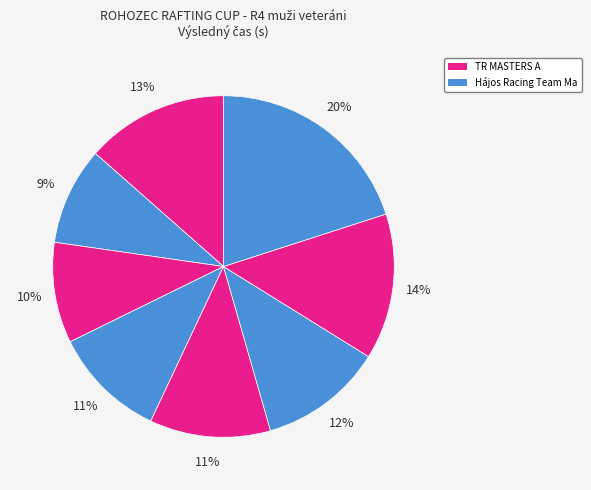

What is the smallest slice in the pie chart?

Hájos Racing Team Masters